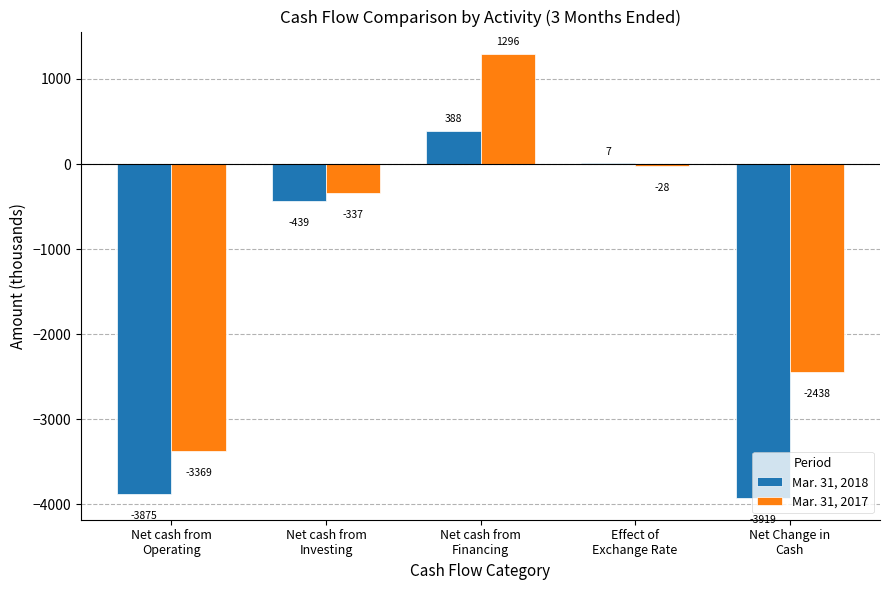

How many data points does each series have?

5